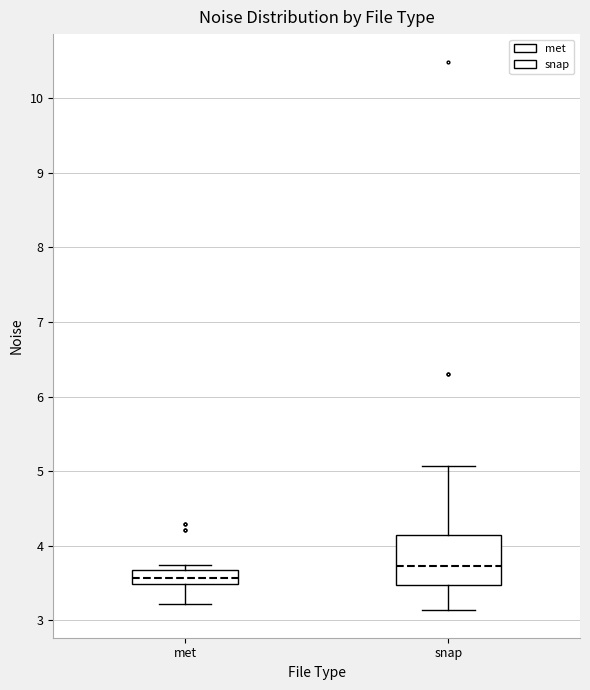

Reading left to right, read every box against the y-axis: the position of its median line, the range the box covers, and the ends of its whiskers. The values are not printed on the chart, so give them approximately, as read against the axis.

met: median 3.6, box 3.5 to 3.7, whiskers 3.2 to 3.7 (just above the box's upper edge)
snap: median 3.7, box 3.5 to 4.1, whiskers 3.1 to 5.1